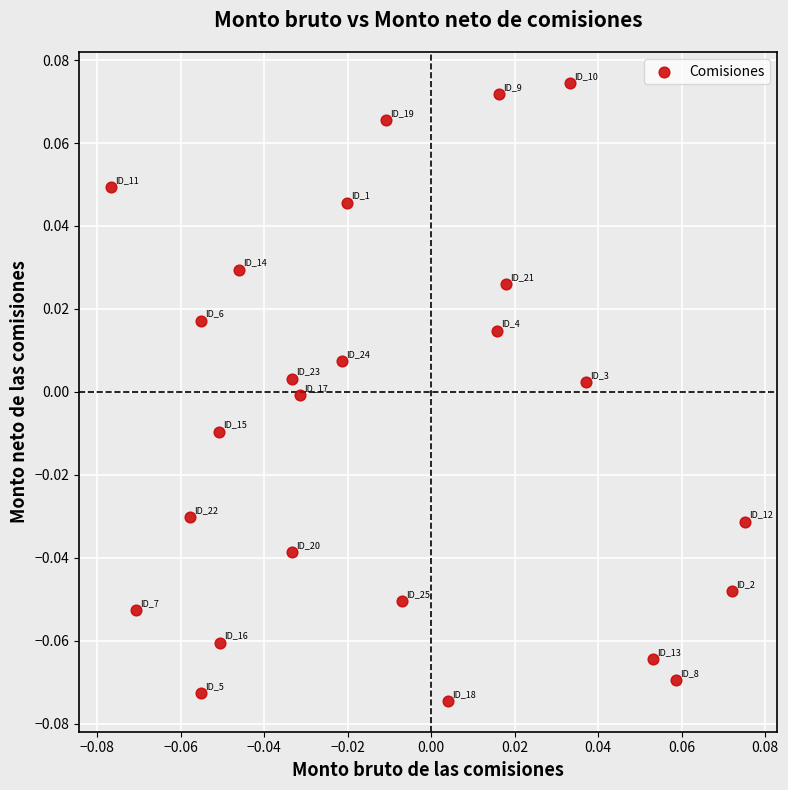

Count the number of points in this scatter plot.

25